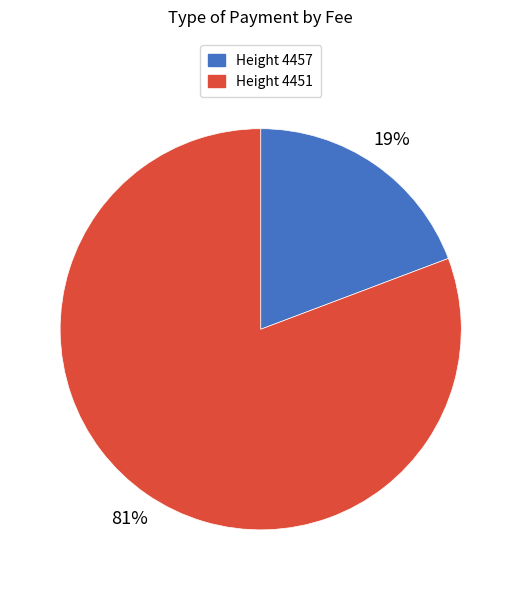

How many slices are in this pie chart?

2